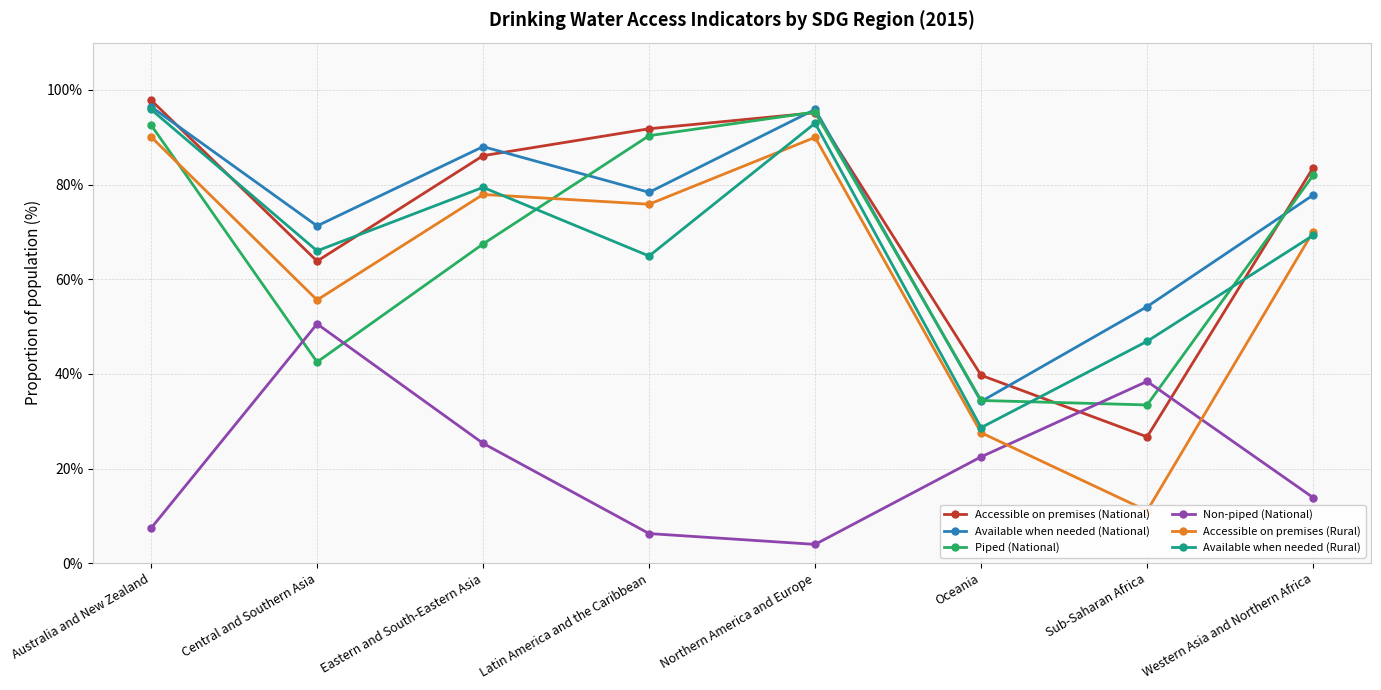

The Piped (National) series shows 54.7 at Oceania. True or false?

False